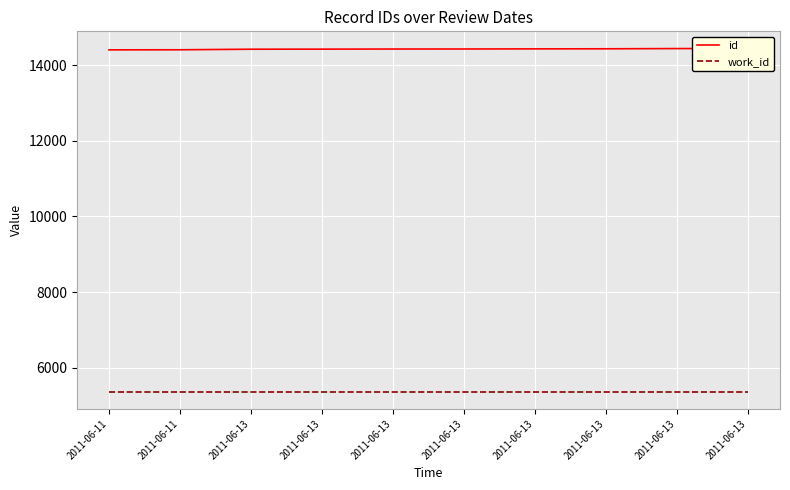

What is the average value of the id series?

14423